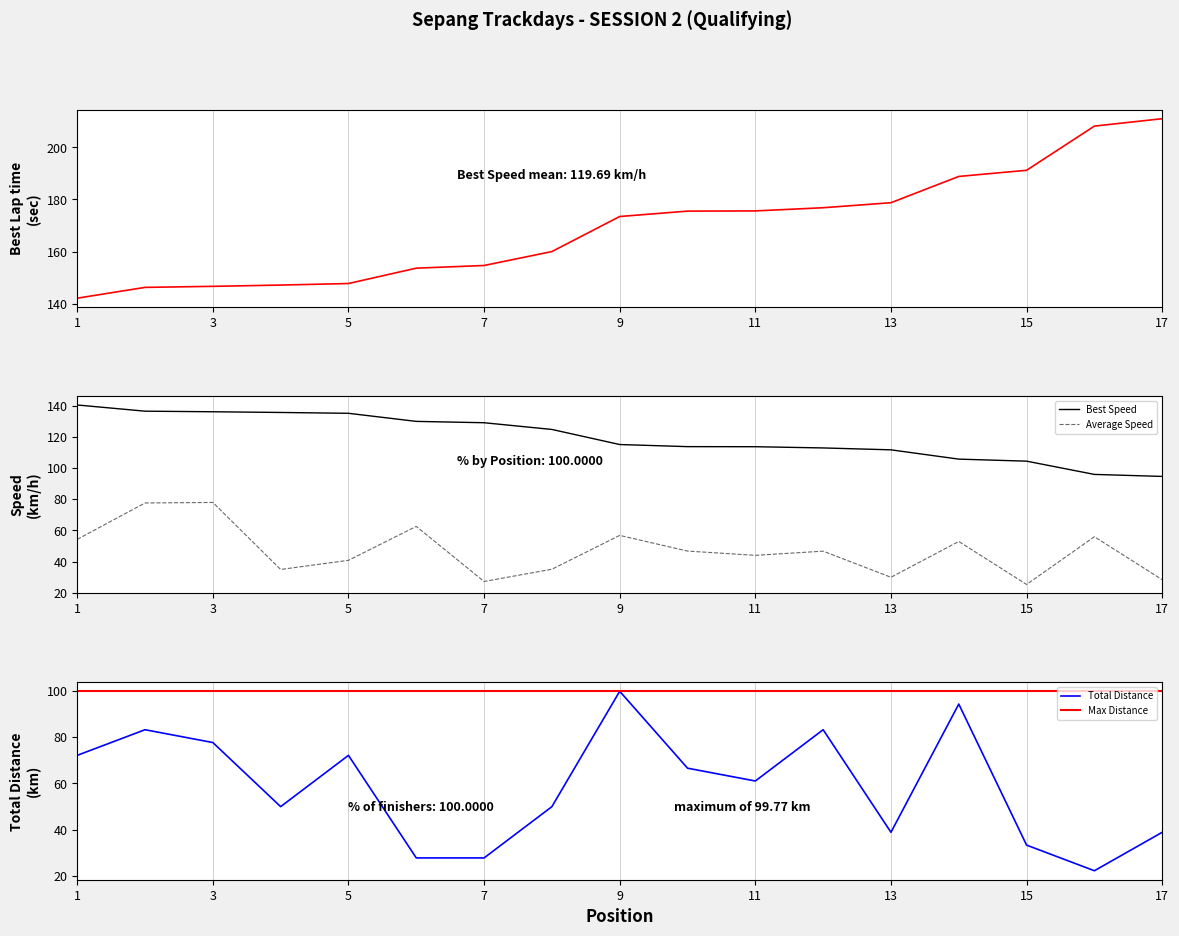

What is the value of the Total Laps point at the 15th from the left?

33.3